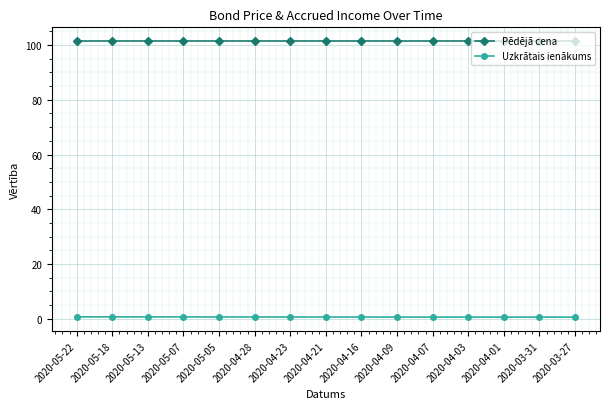

What is the label of the 12th point from the right?

2020-05-07